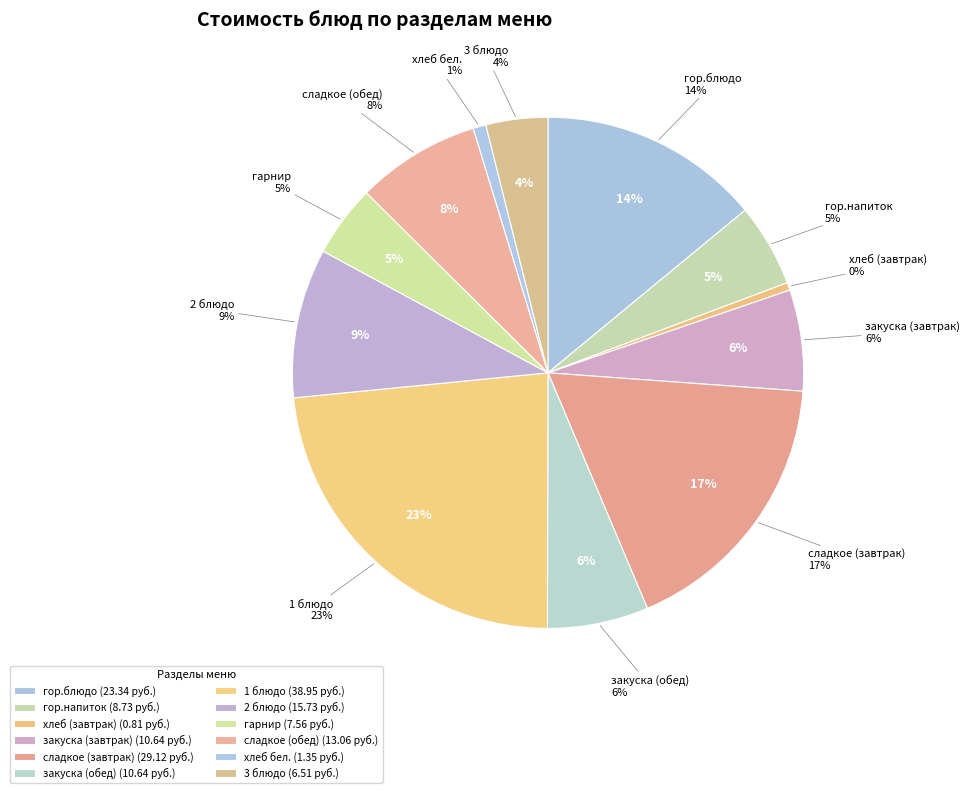

What percentage is the закуска (обед) slice, to the nearest percent?

6%